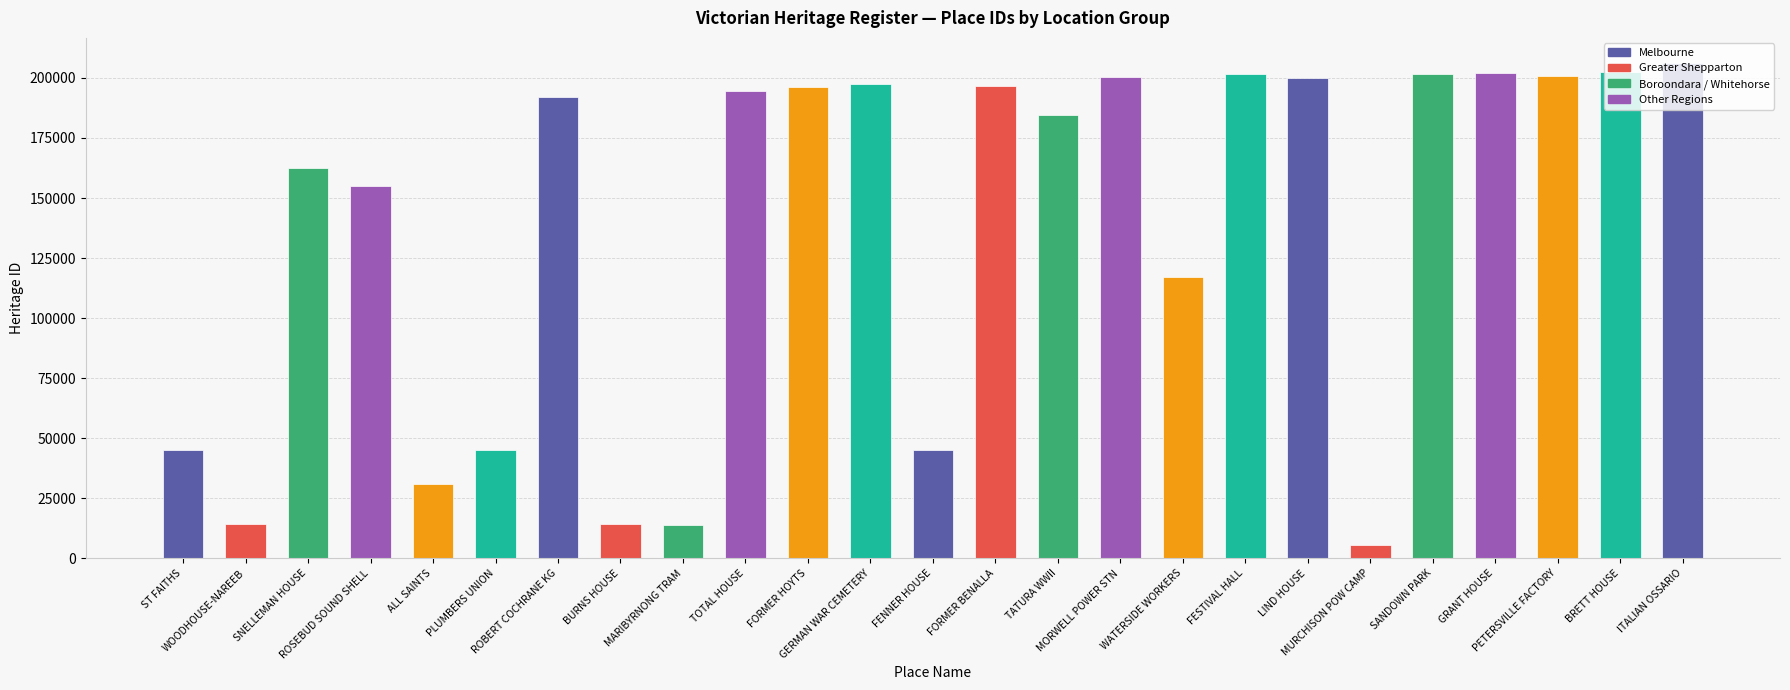

What is the sum of all values?

3425726